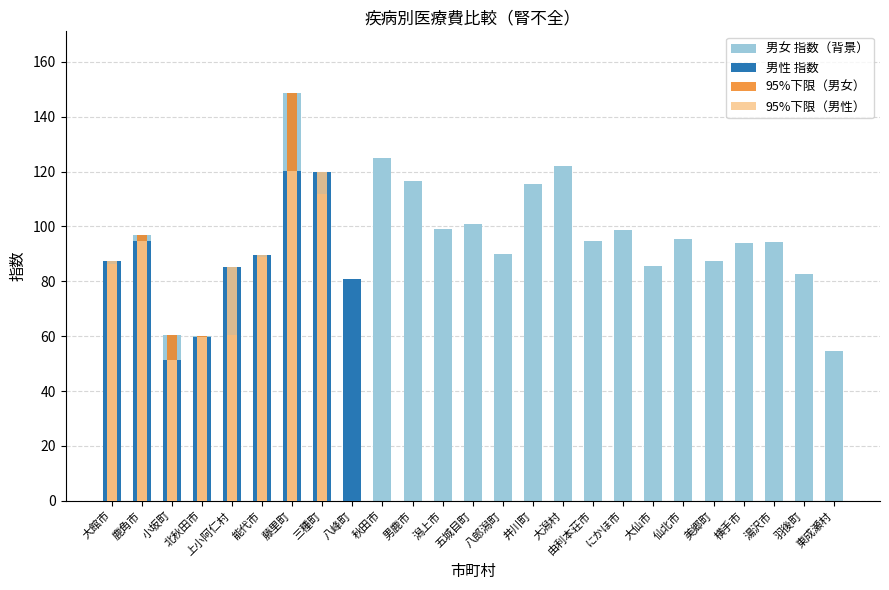

Which category has the lowest value across all series?

東成瀬村